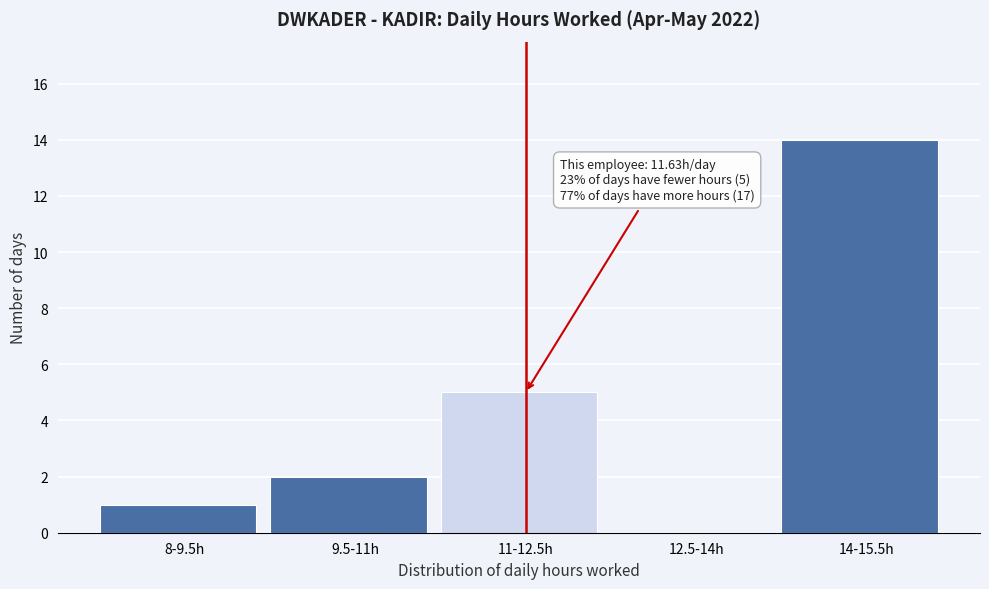

Reading right to left, list all the values displayed in this chart.

14-15.5h=14	12.5-14h=0	11-12.5h=5	9.5-11h=2	8-9.5h=1